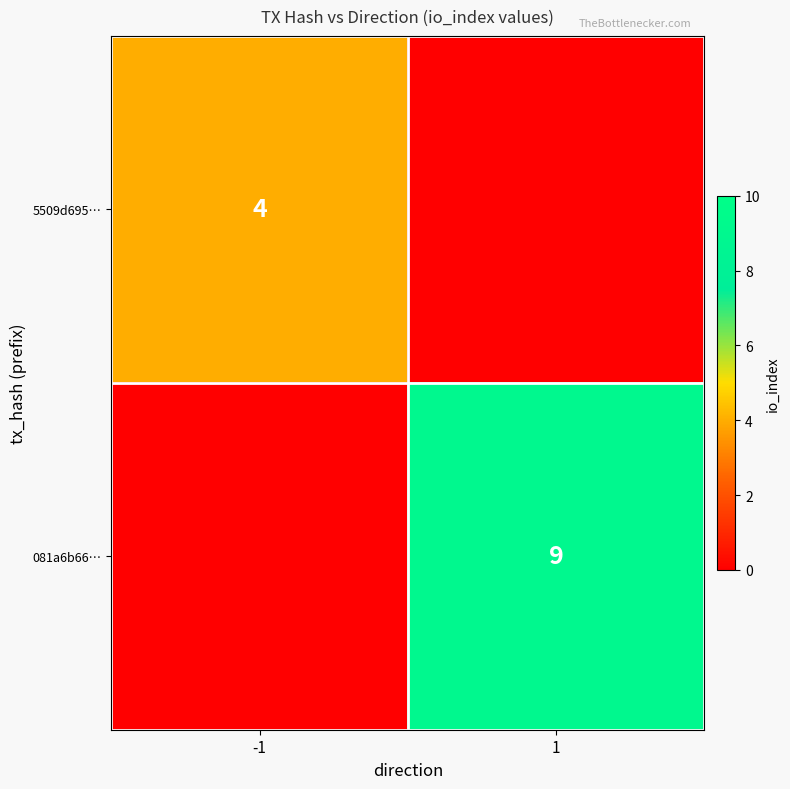

Is the value of 081a6b66… at 1 greater than the value of 5509d695… at -1?

Yes